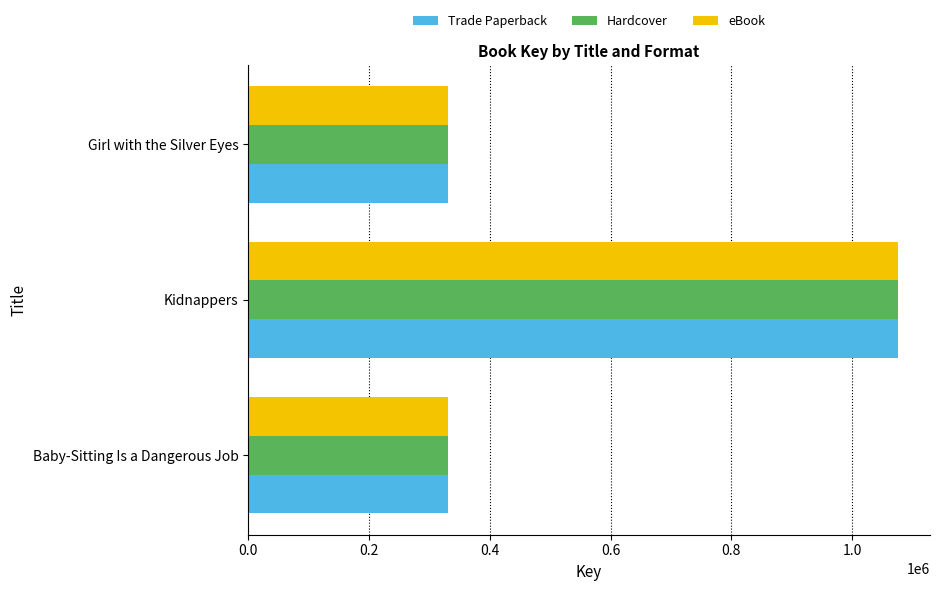

Is it true that Trade Paperback equals 330700 at Girl with the Silver Eyes?

True